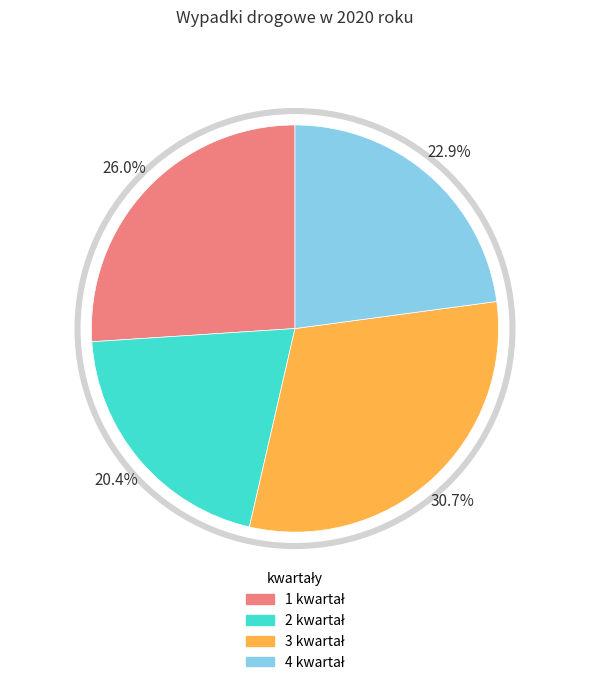

Does any single category account for the majority?

No